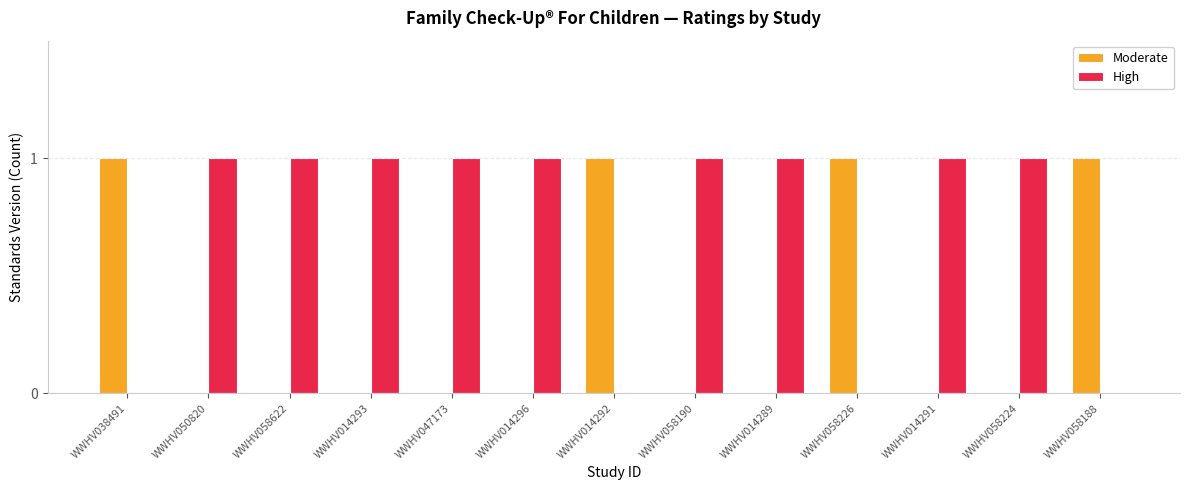

True or false: High has a value of 1 at WWHV014289.

True